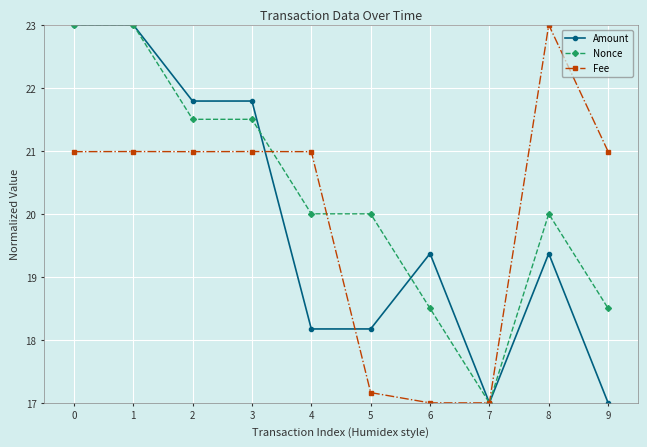

At 2, list the series in order from largest to smallest.

Amount, Nonce, Fee